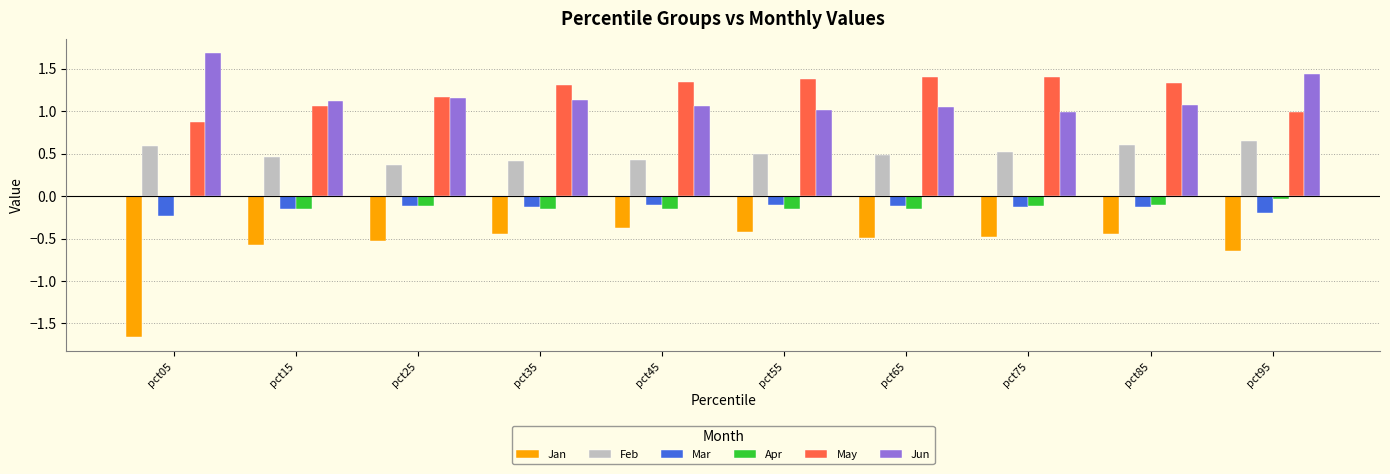

Which series has the largest total across all categories?

May